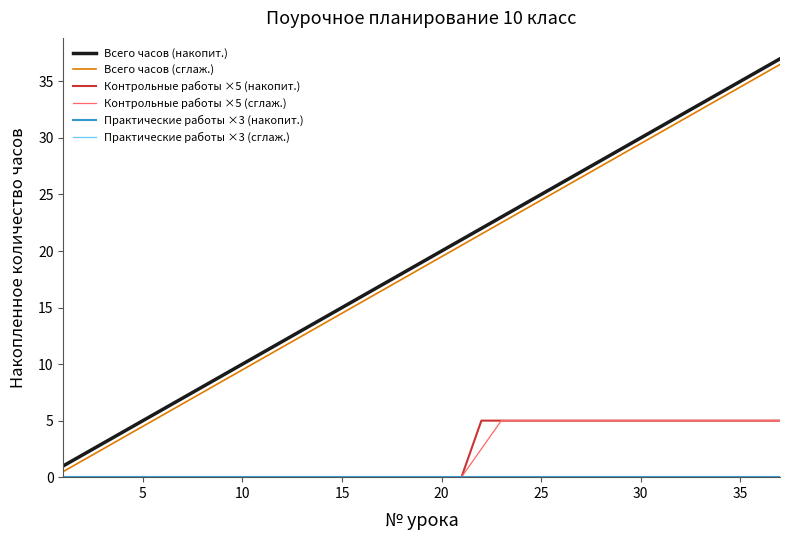

Does the chart display data point markers on the line(s)?

No